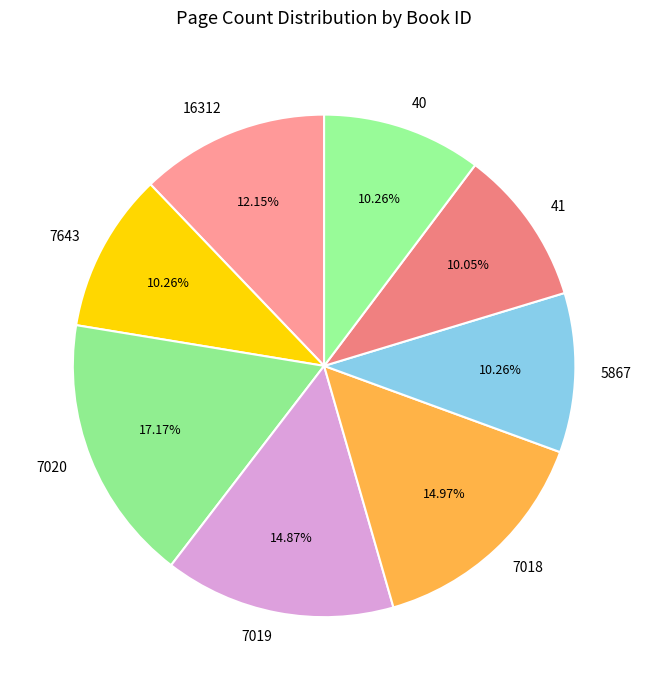

True or false: 7643 accounts for 10% of the total.

True